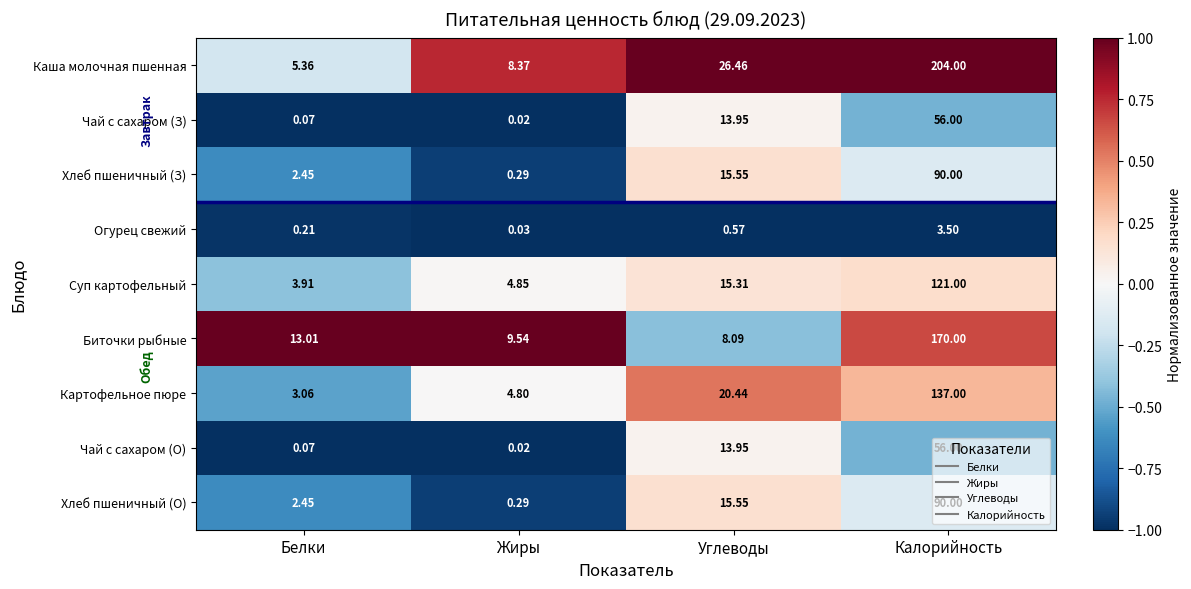

Which series has the largest range (max minus min)?

Каша молочная пшенная